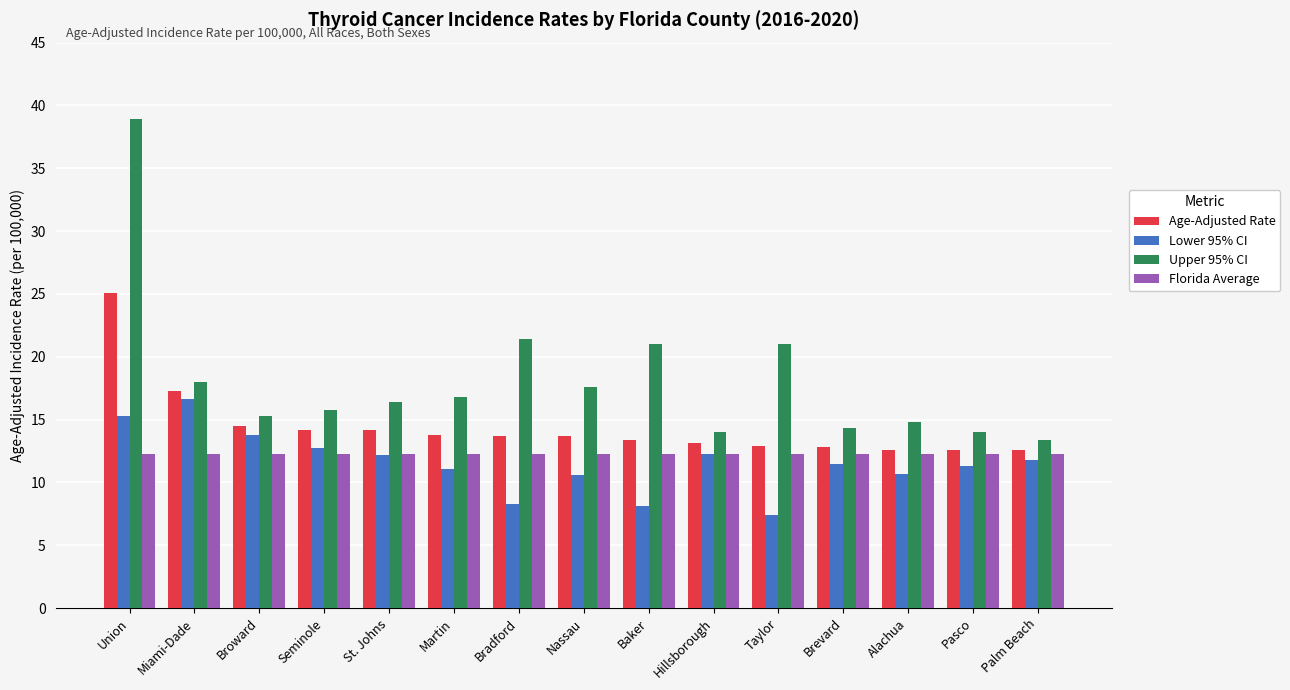

The value of Lower 95% CI at Broward is 13.8. True or false?

True